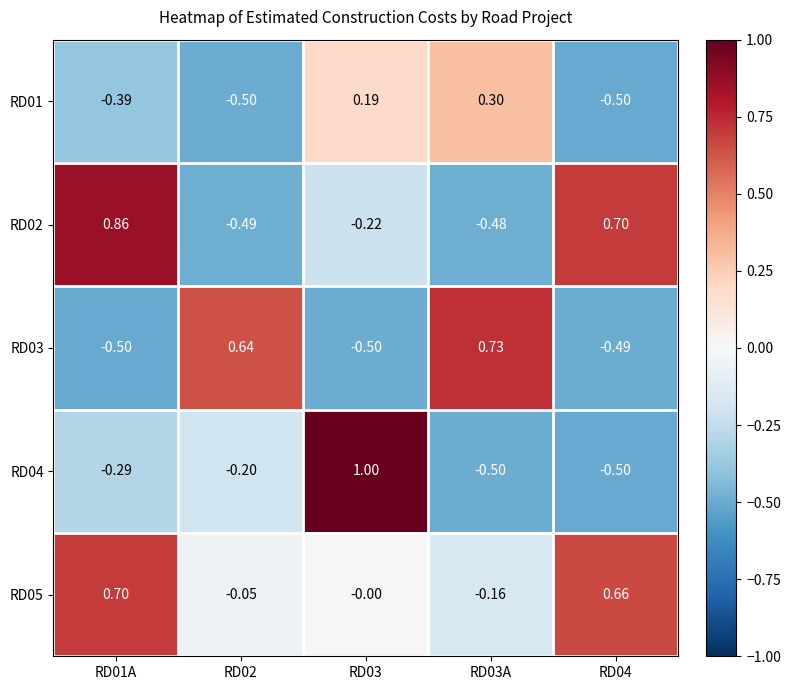

List the series in order of their overall mean, highest first.

RD05, RD02, RD03, RD04, RD01